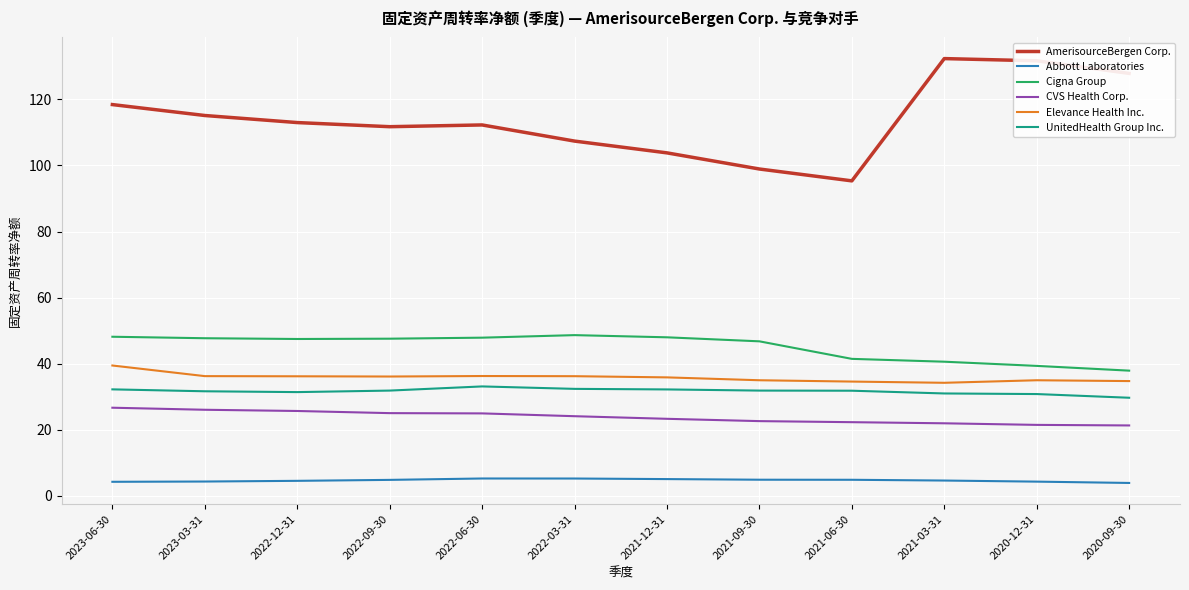

True or false: Elevance Health Inc. has a value of 17.1 at 2022-06-30.

False